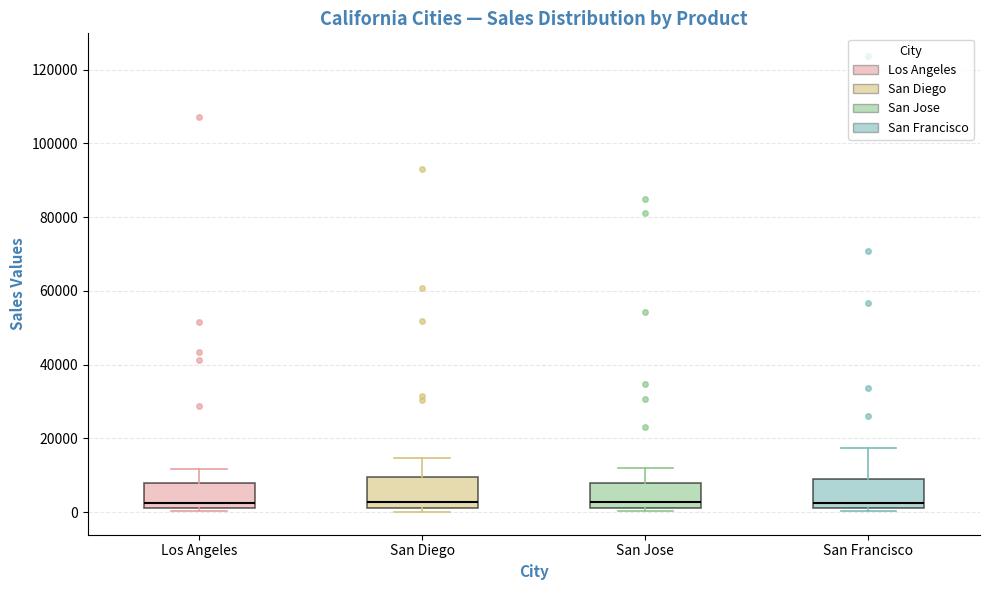

Reading left to right, transcribe this box plot: for each box, give where its median line is, the range the box spans, and where its two whiskers end, as read against the y-axis. The values are not printed on the chart, so give them approximately, as read against the axis.

Los Angeles: median 2000 (just above the box's lower edge), box 2000 to 8000, whiskers 0 to 12000
San Diego: median 2000 (just above the box's lower edge), box 2000 to 10000, whiskers 0 to 14000
San Jose: median 2000 (just above the box's lower edge), box 2000 to 8000, whiskers 0 to 12000
San Francisco: median 2000 (just above the box's lower edge), box 2000 to 10000, whiskers 0 to 18000